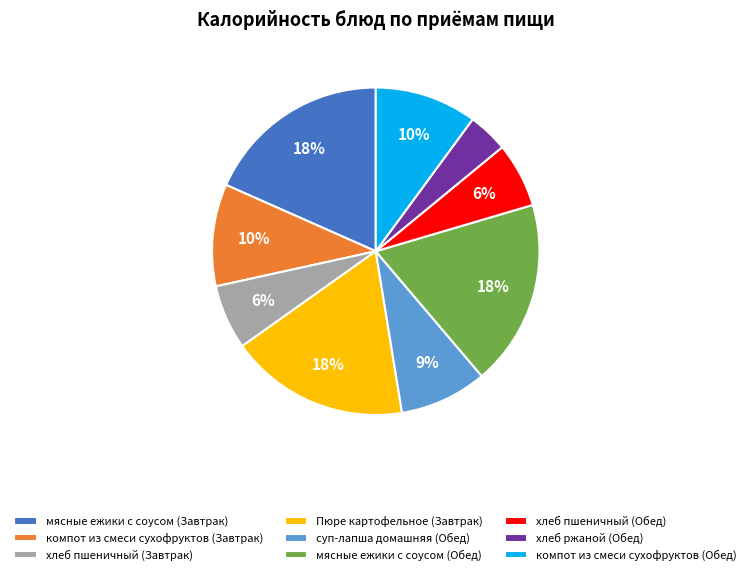

What is the smallest slice in the pie chart?

хлеб ржаной (Обед)